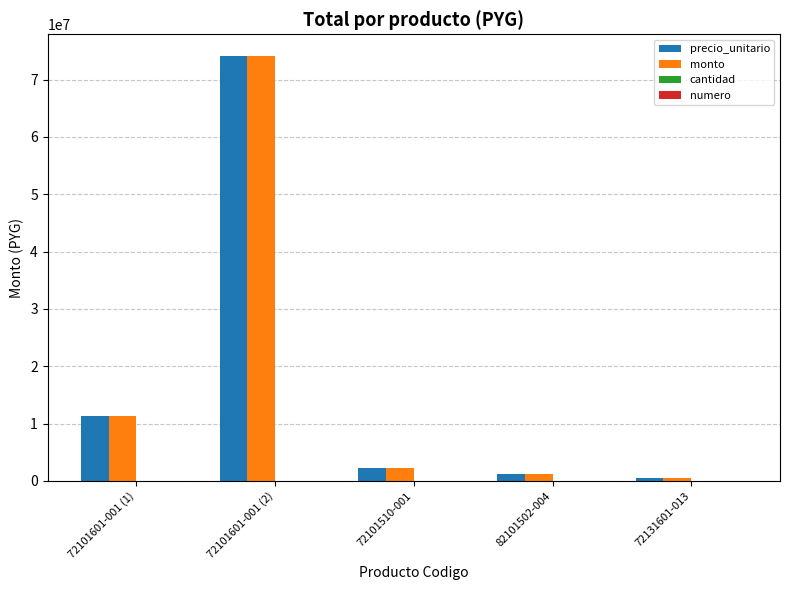

Where is precio_unitario nearest to the value 37321500?

72101601-001 (1)